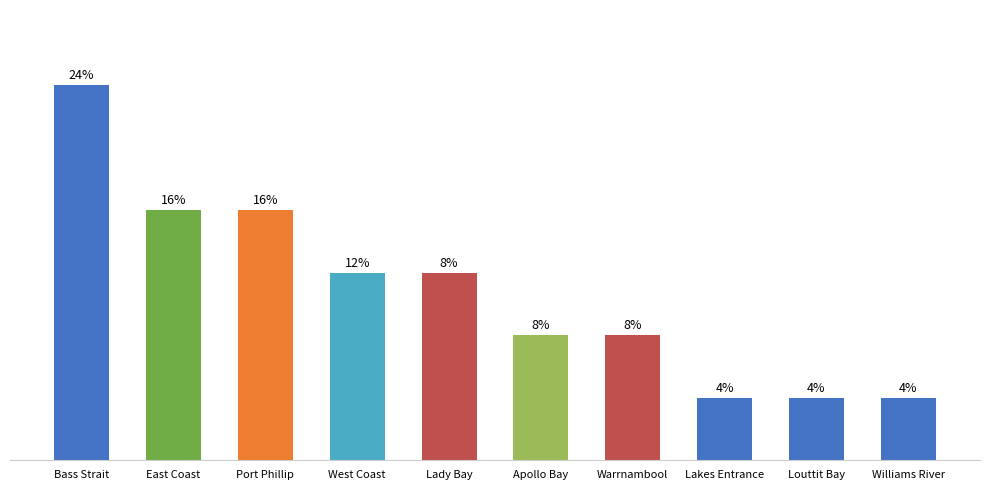

How many categories are shown in the chart?

10